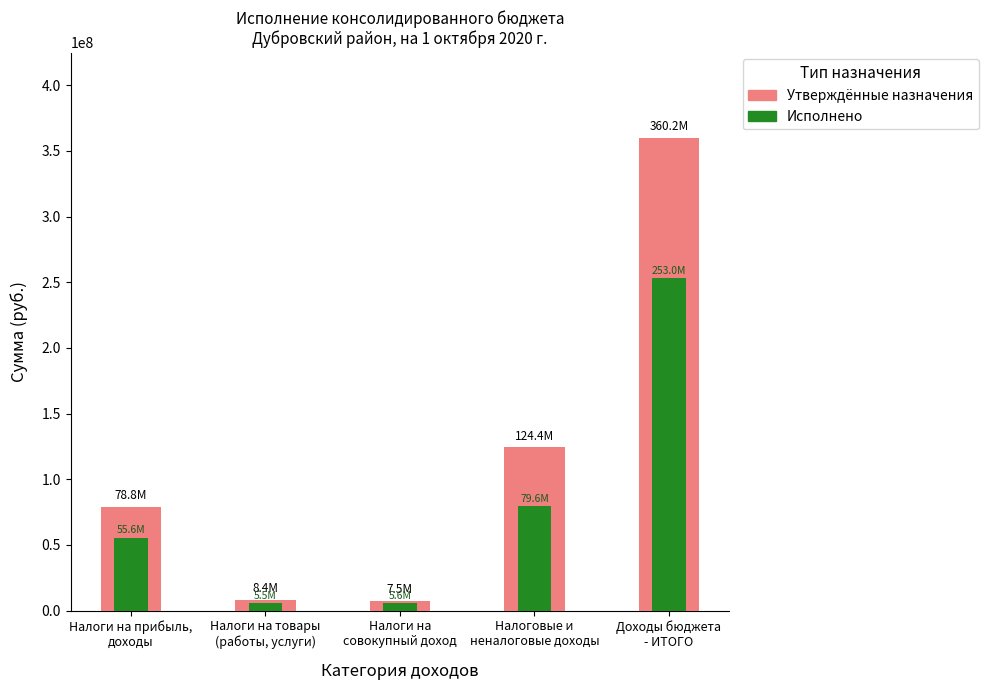

Which series has the widest spread of values?

Утверждённые назначения